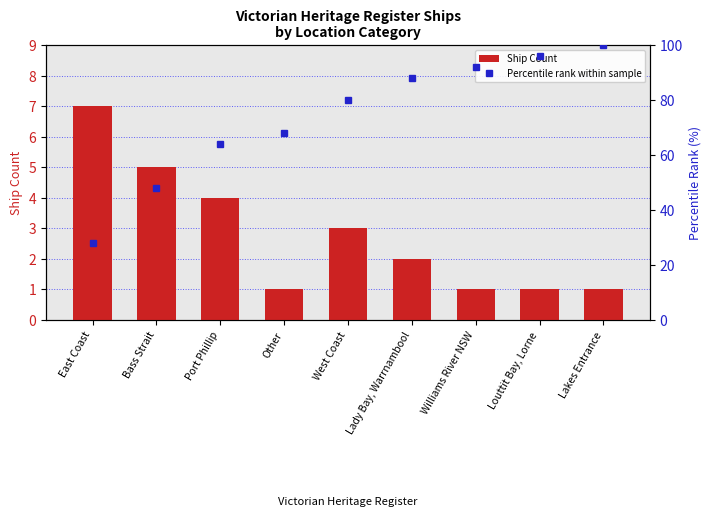

Reading left to right, what are all the values shown in this chart?

Ship Count: 7.0	5.0	4.0	1.0	3.0	2.0	1.0	1.0	1.0
Percentile rank within sample: 28.0	48.0	64.0	68.0	80.0	88.0	92.0	96.0	100.0